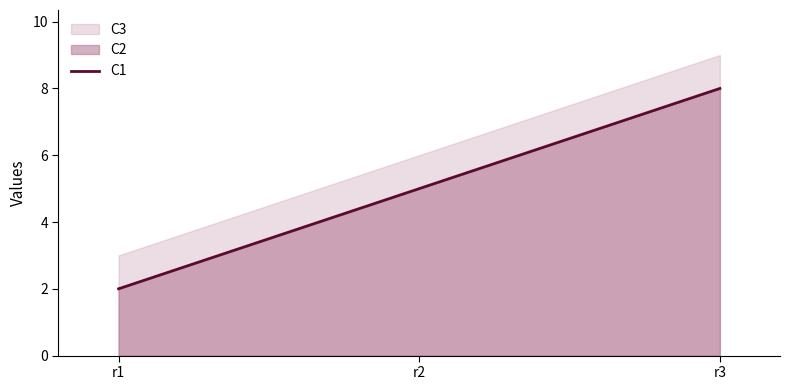

The value at r3 is 12. True or false?

False